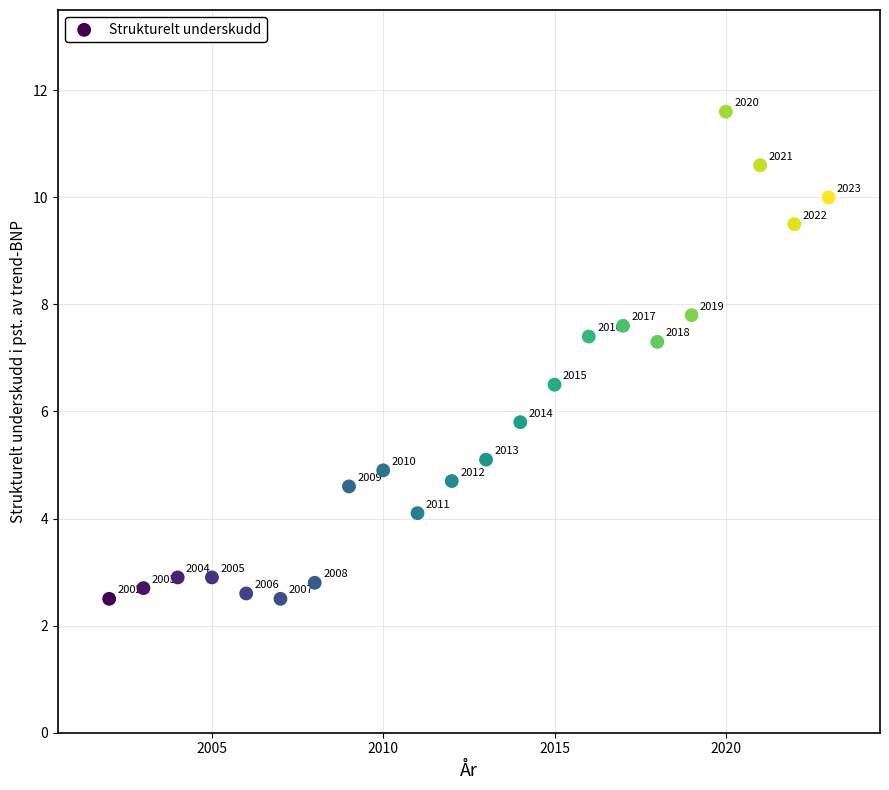

What is the range of X values (max minus min)?

21.0